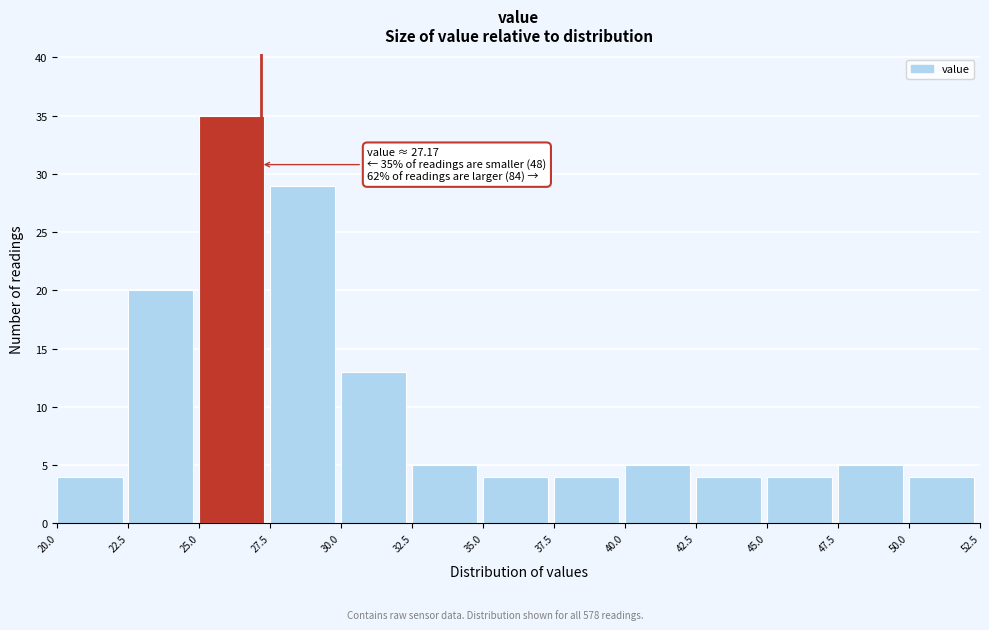

Over which range of the x-axis is the bar tallest?

25.0 to 27.5